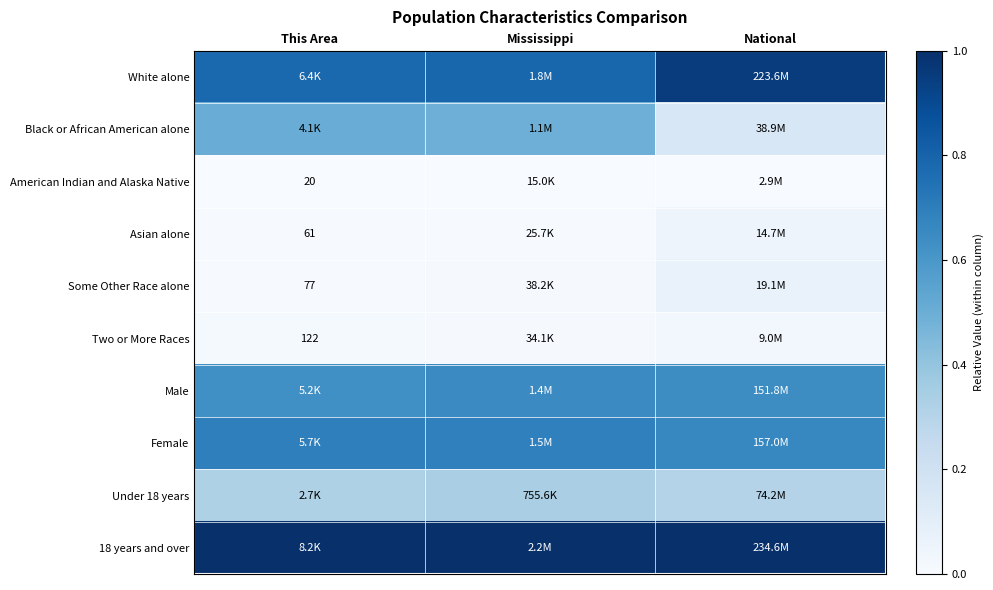

What is the maximum value shown in the chart?

1.0